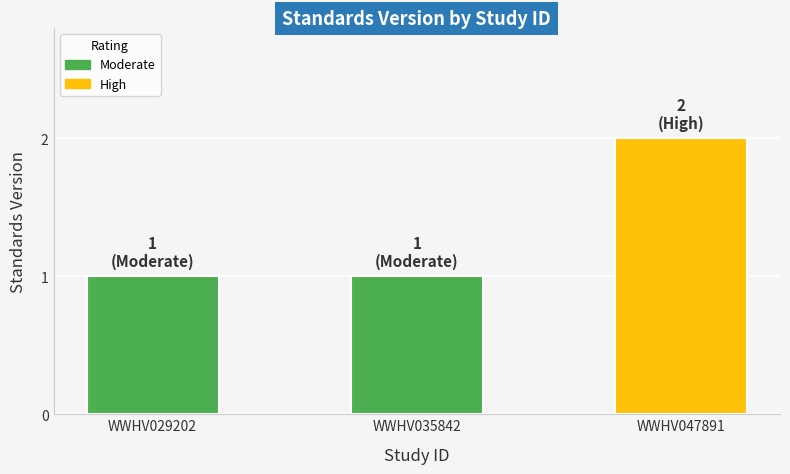

How many series are shown in this chart?

1